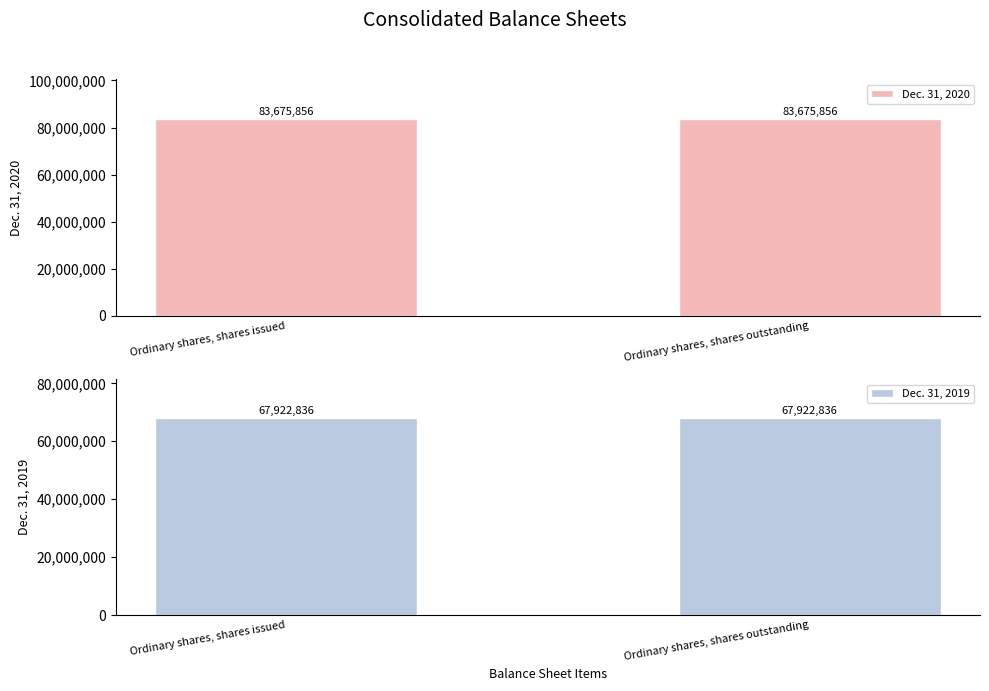

What is the total value across all series at Ordinary shares, shares outstanding?

151598692